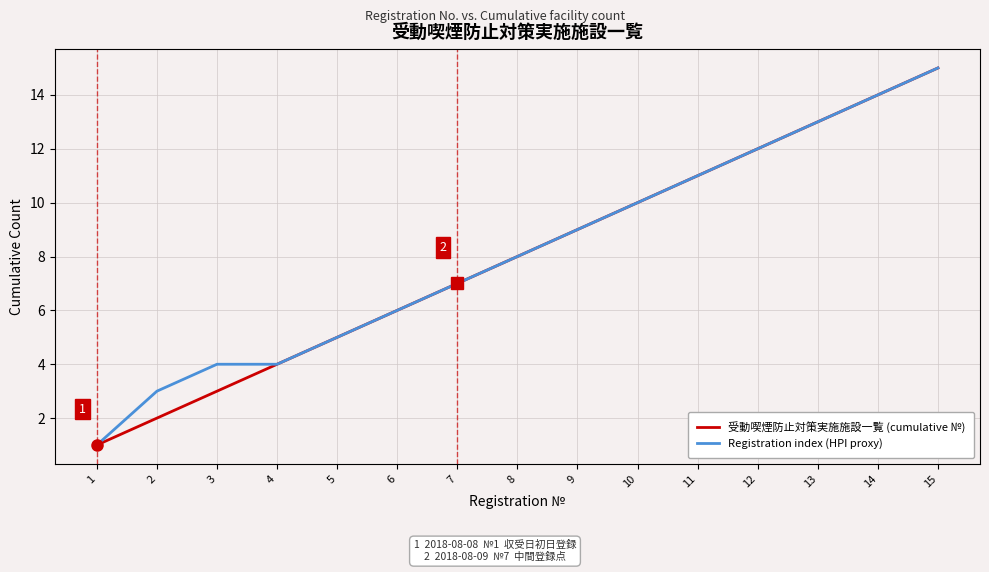

Is the value of 受動喫煙防止対策実施施設一覧 (cumulative №) at 8 greater than the value of Registration index (HPI proxy) at 9?

No